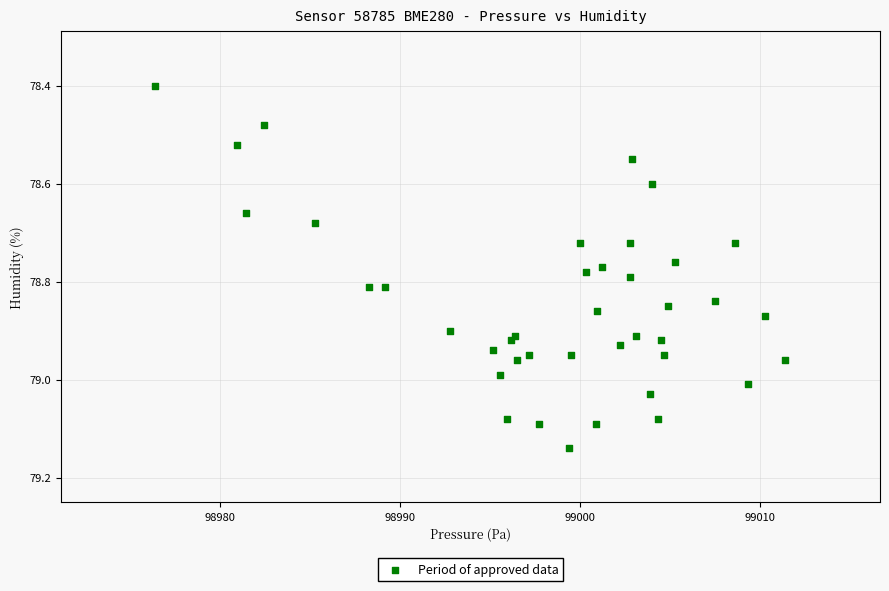

What Y value in the scatter plot is closest to 78?

78.4